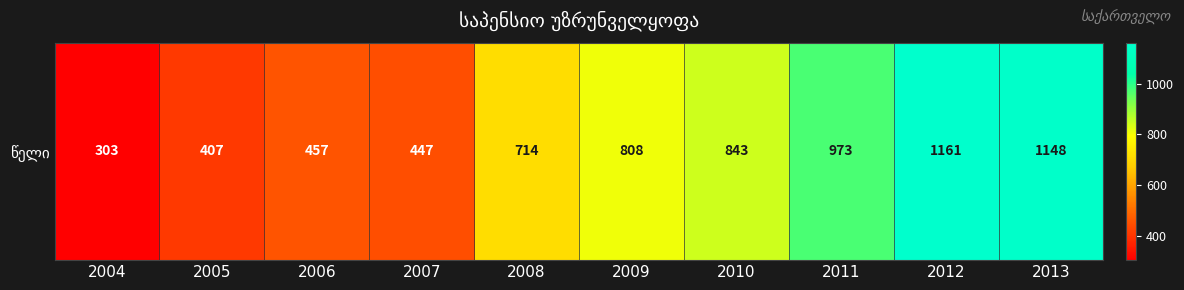

Reading right to left, transcribe all the data shown in this chart.

2013=1148	2012=1161	2011=973	2010=843	2009=808	2008=714	2007=447	2006=457	2005=407	2004=303